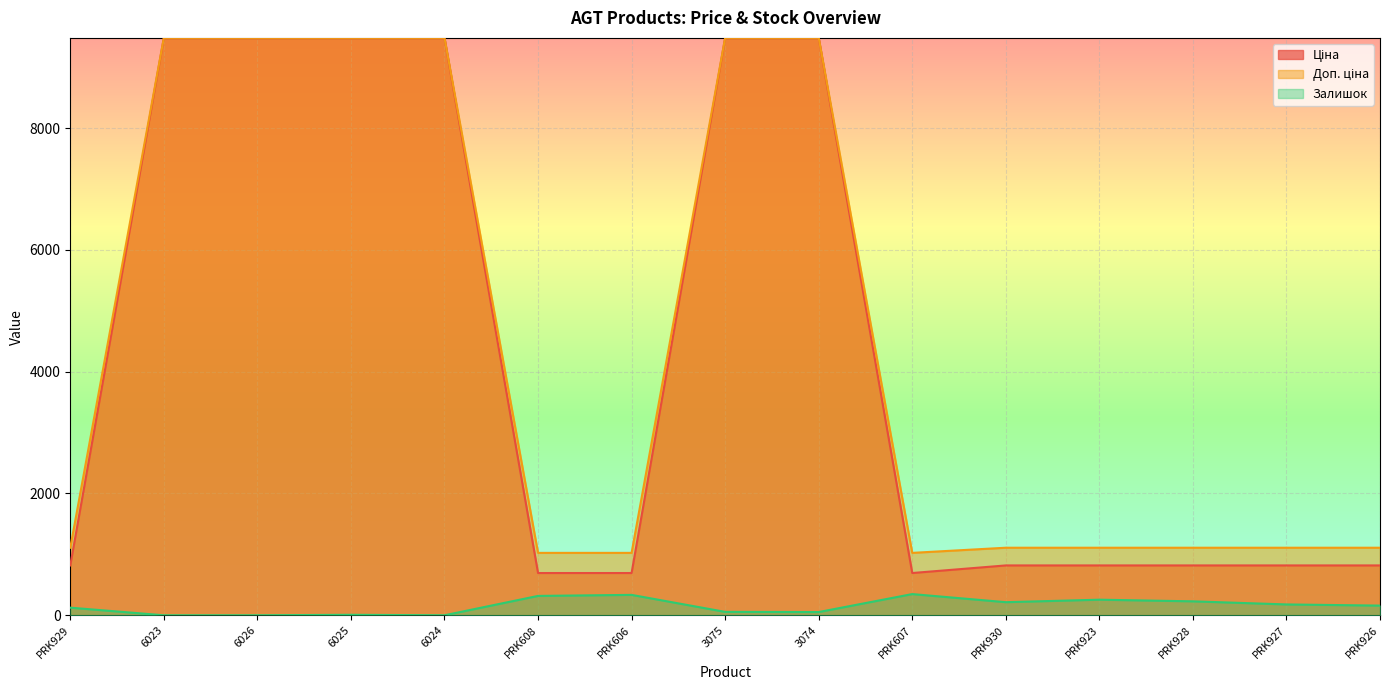

Does the chart display data point markers on the line(s)?

No